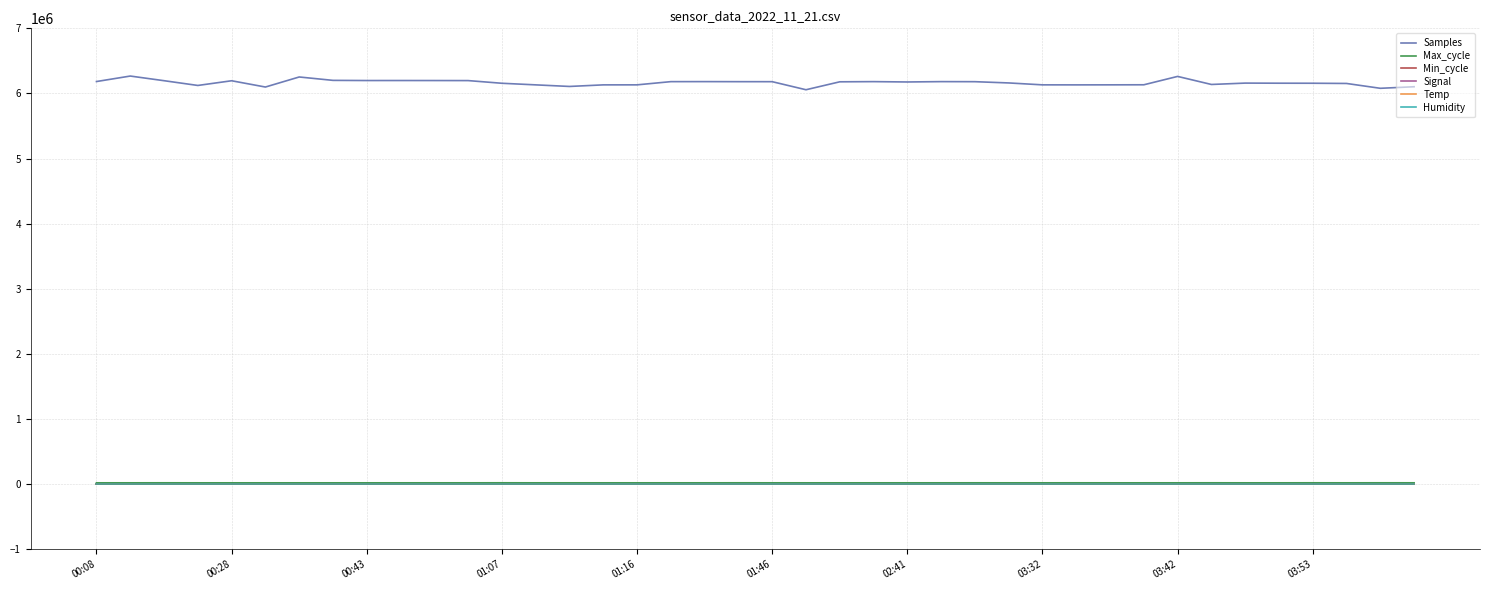

How many categories are shown in the chart?

40